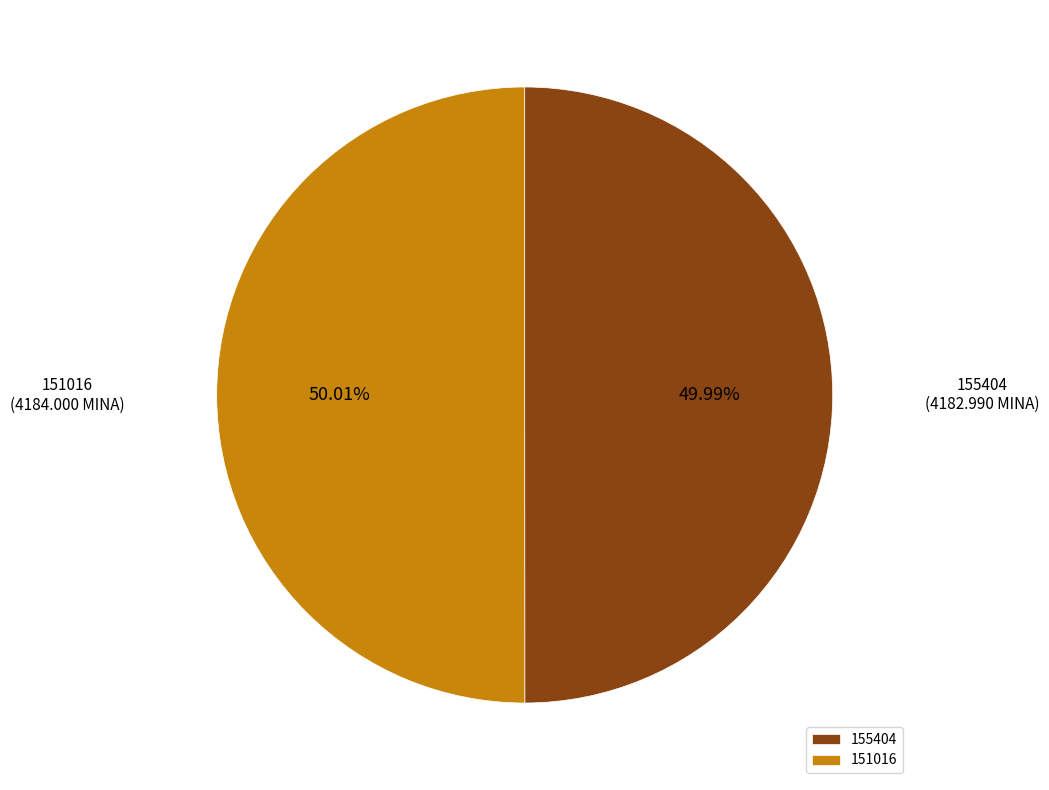

How many segments does this pie chart have?

2